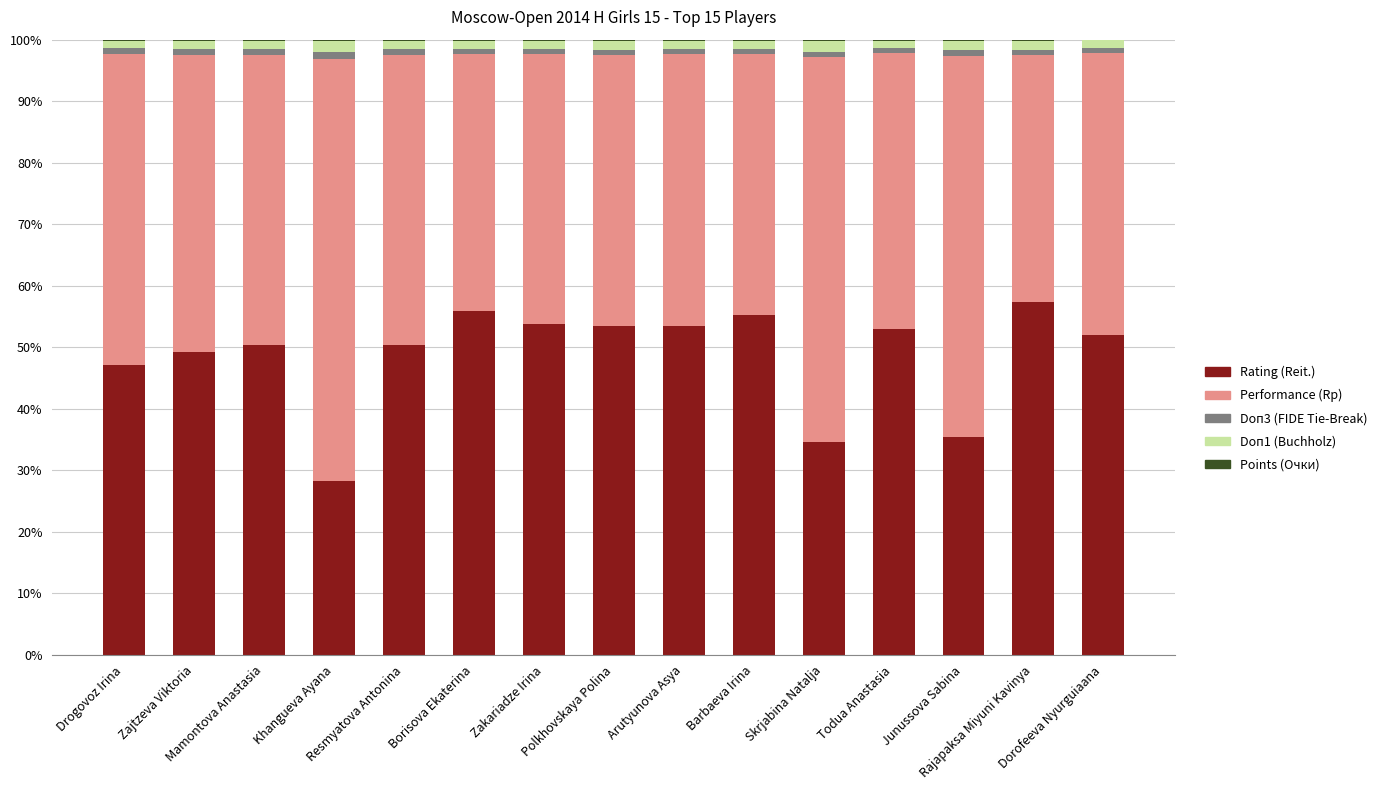

Does the chart contain stacked bars?

Yes